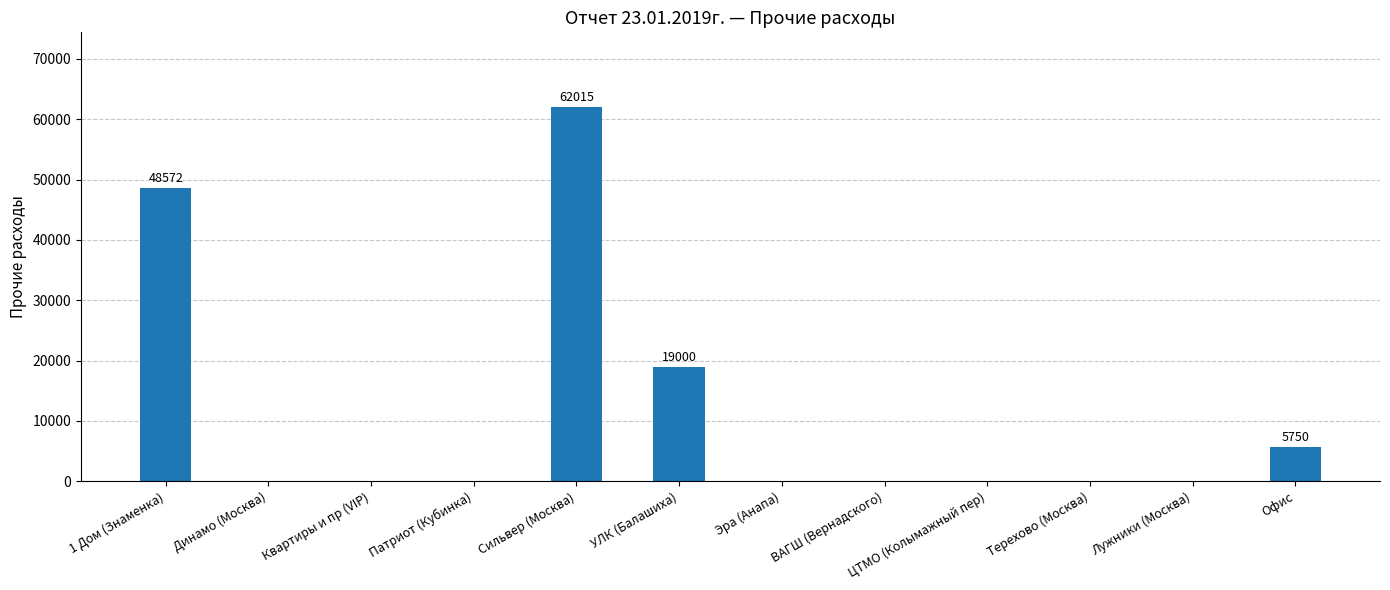

How many values exceed 0?

4